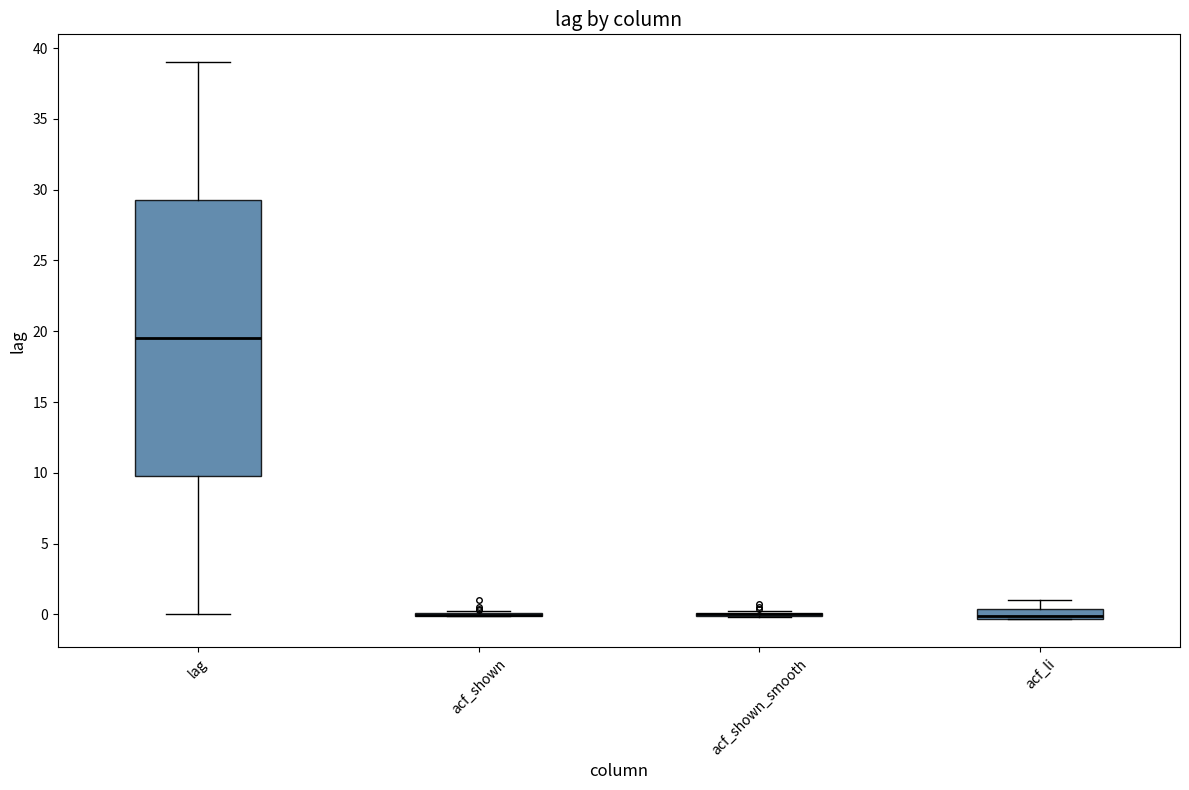

Where does the median line of the box for lag sit on the y-axis? The values are not printed on the chart, so give them approximately, as read against the axis.

19.5